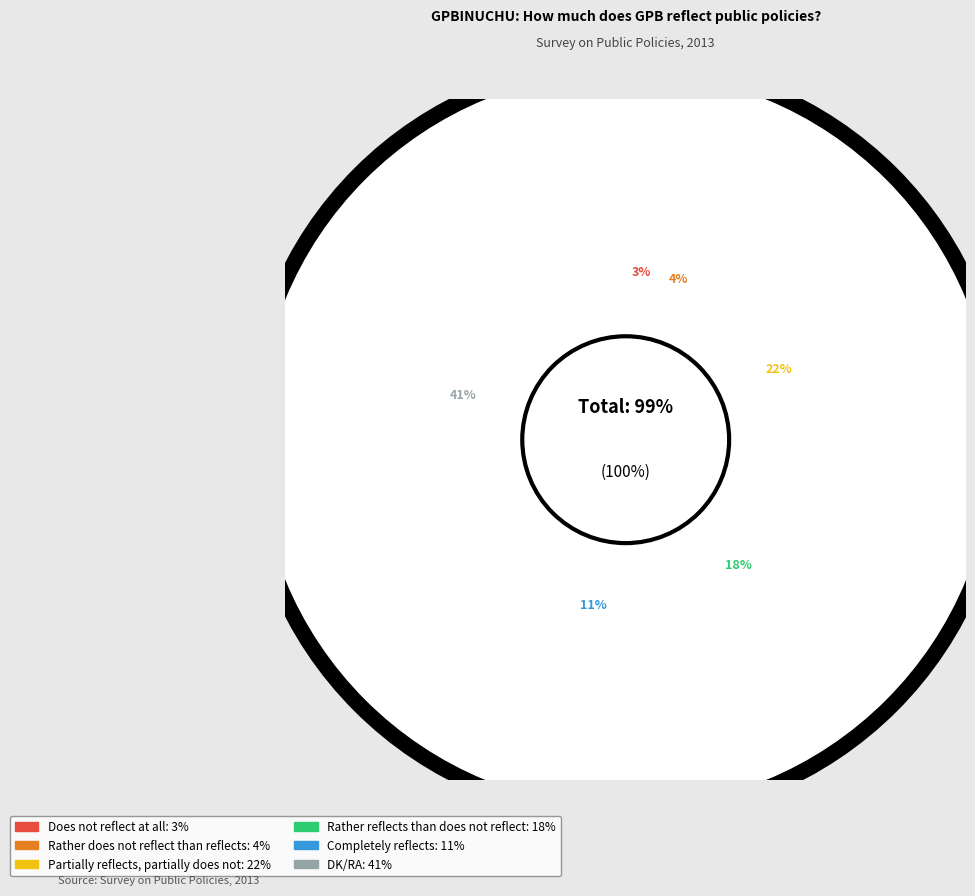

What percentage is the Rather does not reflect than reflects slice, to the nearest percent?

4%